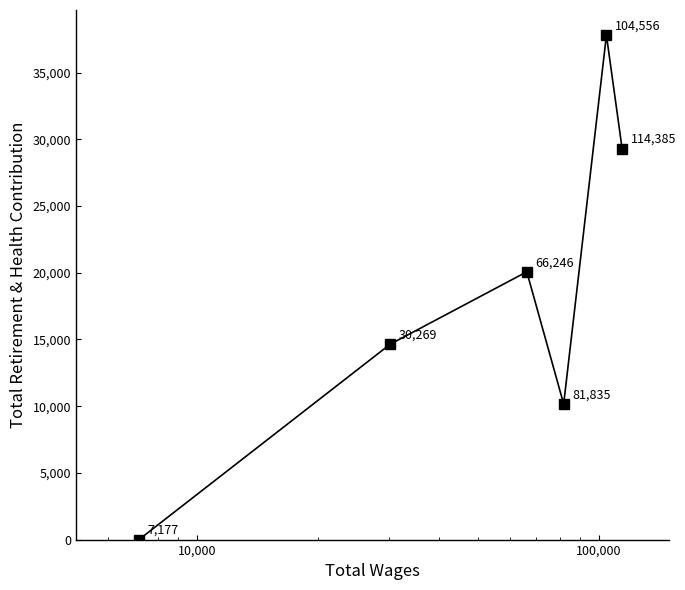

What is the difference between the maximum and minimum values?

37798